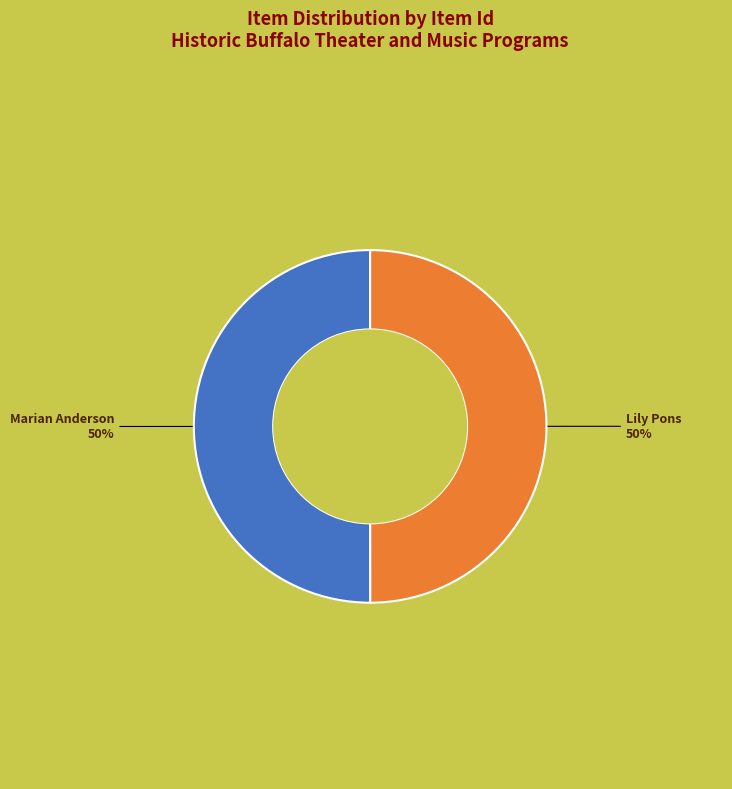

To the nearest percent, what is the average slice percentage?

50%